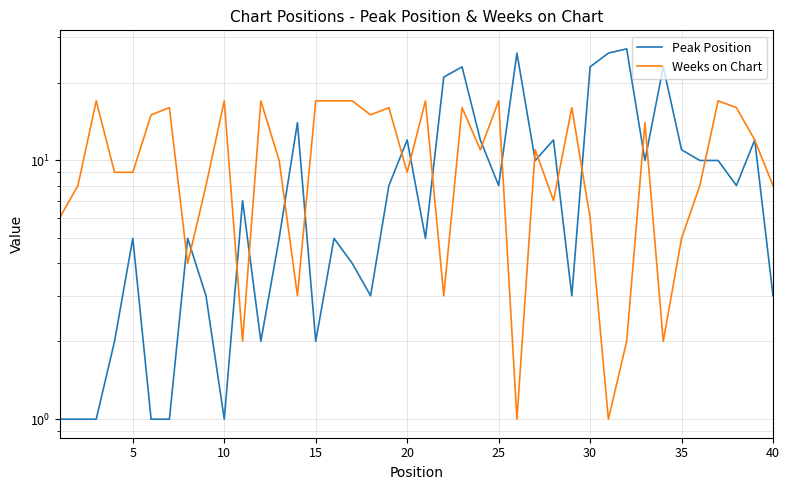

What is the minimum value for Peak Position?

1